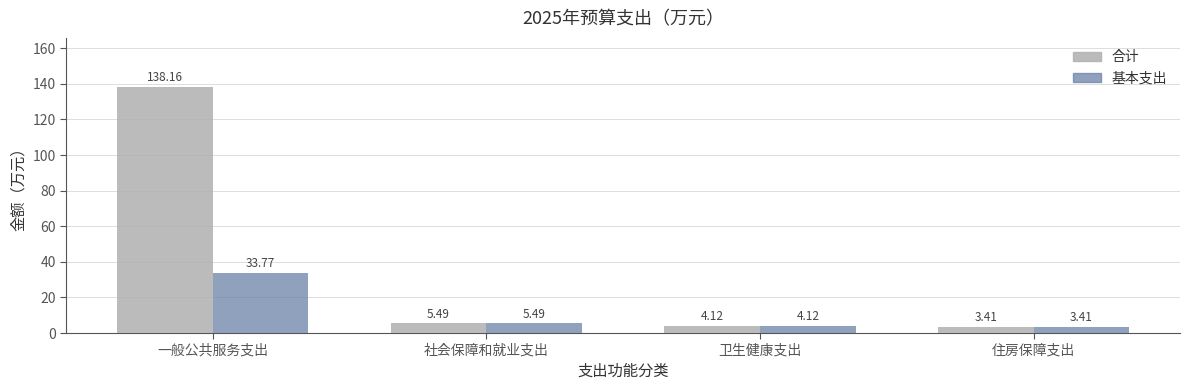

How many values in the 基本支出 series exceed 5?

2